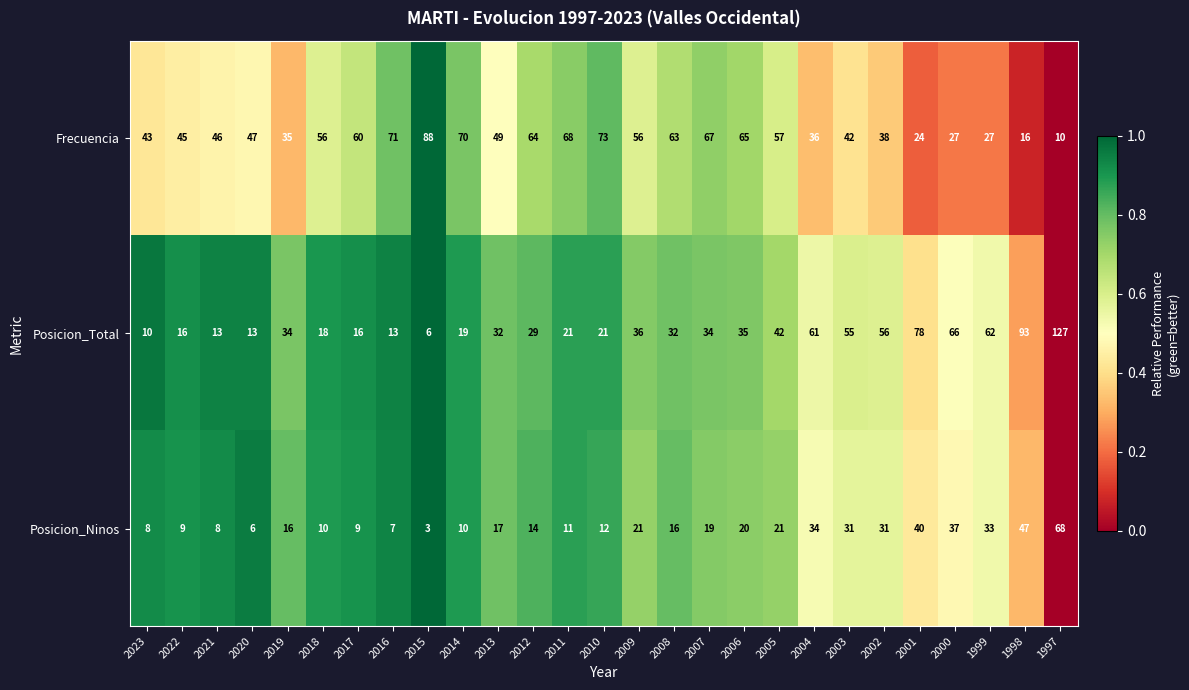

What is the difference between the Posicion_Ninos values at 1997 and 2022?

59